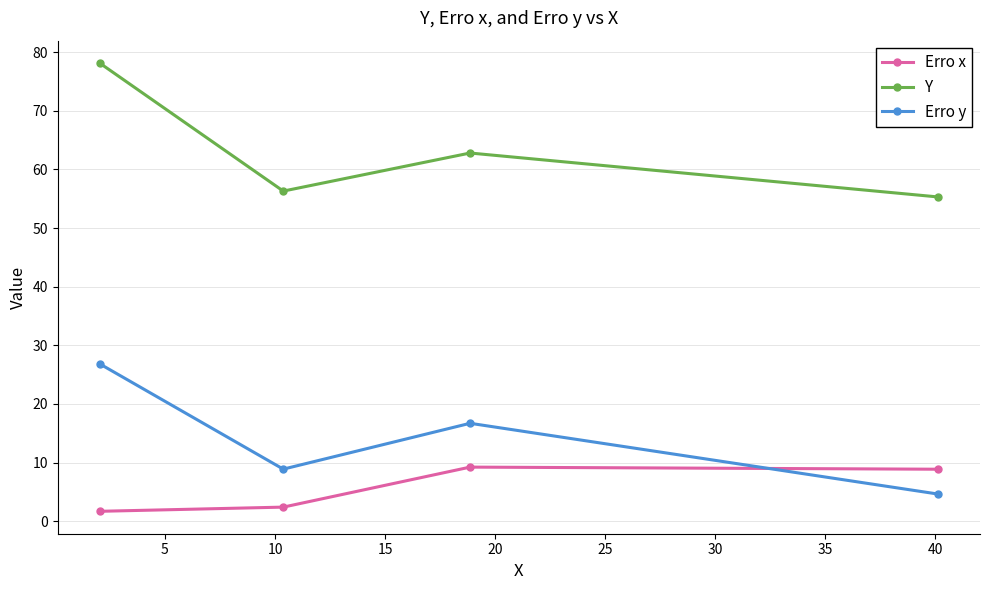

Reading left to right, list all the values displayed in this chart.

Erro x: 1.7	2.4	9.2	8.9
Y: 78.2	56.3	62.8	55.3
Erro y: 26.8	8.9	16.7	4.6